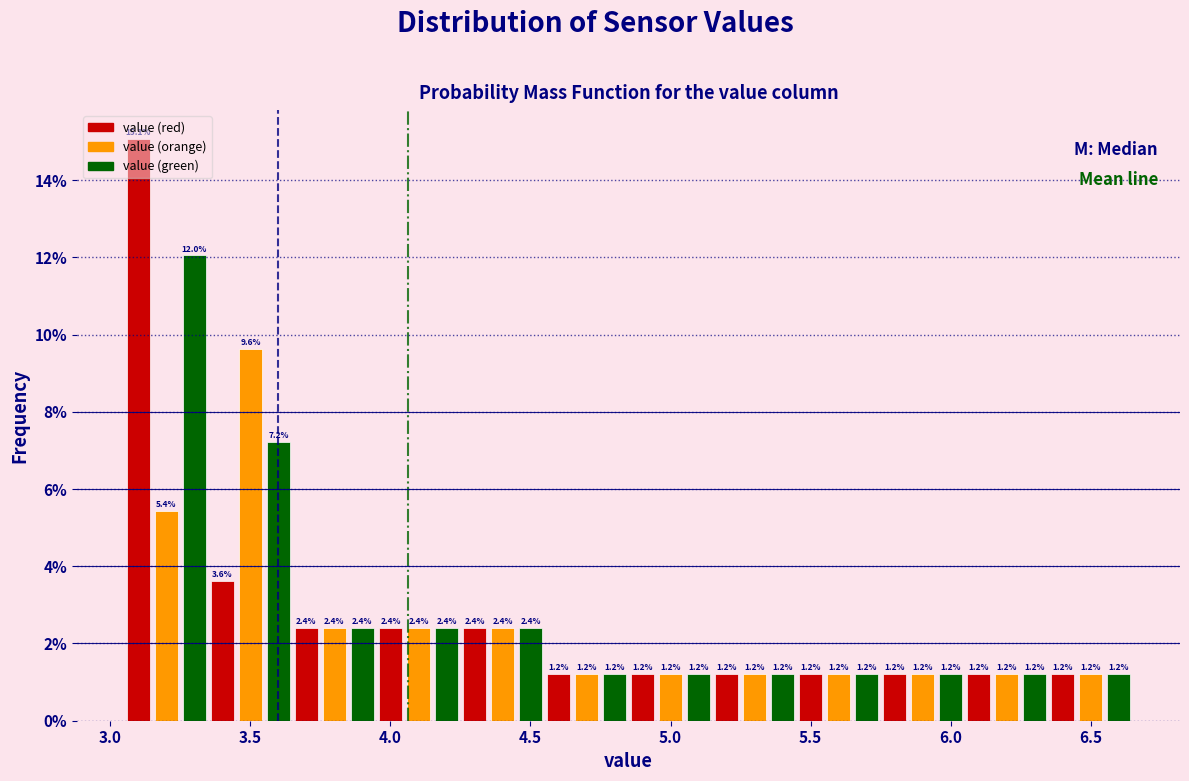

Around what value on the x-axis is the tallest bar? Give the approximate position of its centre, as read against the axis.

3.10